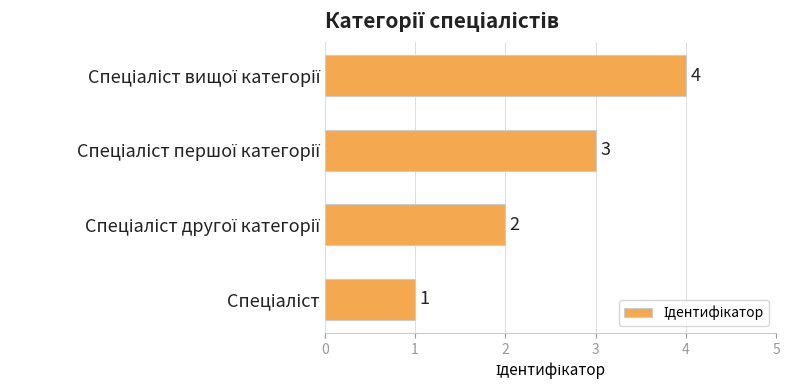

What is the greatest value displayed?

4